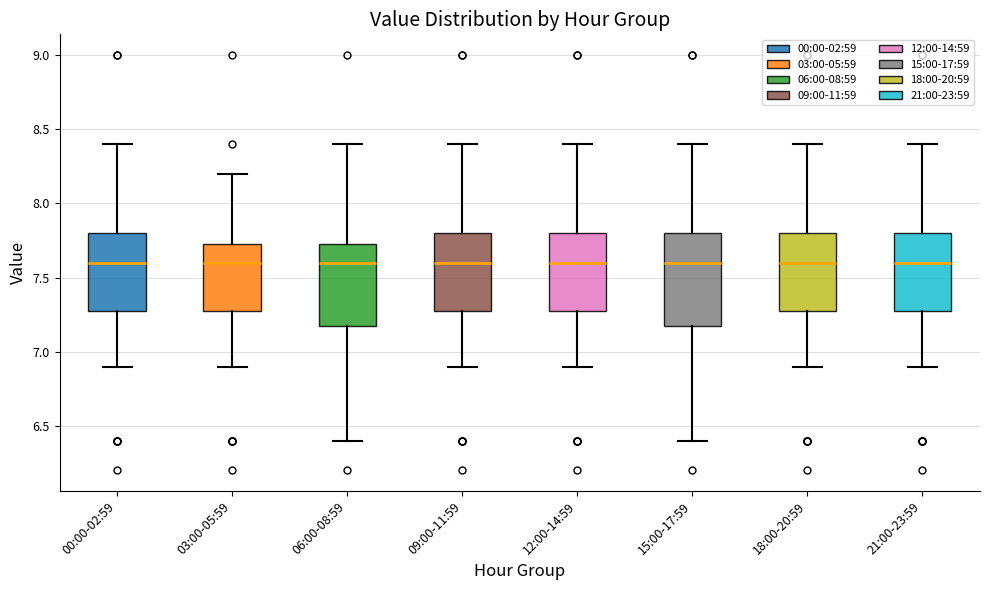

Reading left to right, transcribe this box plot: for each box, give where its median line is, the range the box spans, and where its two whiskers end, as read against the y-axis. The values are not printed on the chart, so give them approximately, as read against the axis.

00:00-02:59: median 7.60, box 7.30 to 7.80, whiskers 6.90 to 8.40
03:00-05:59: median 7.60, box 7.30 to 7.75, whiskers 6.90 to 8.20
06:00-08:59: median 7.60, box 7.20 to 7.75, whiskers 6.40 to 8.40
09:00-11:59: median 7.60, box 7.30 to 7.80, whiskers 6.90 to 8.40
12:00-14:59: median 7.60, box 7.30 to 7.80, whiskers 6.90 to 8.40
15:00-17:59: median 7.60, box 7.20 to 7.80, whiskers 6.40 to 8.40
18:00-20:59: median 7.60, box 7.30 to 7.80, whiskers 6.90 to 8.40
21:00-23:59: median 7.60, box 7.30 to 7.80, whiskers 6.90 to 8.40